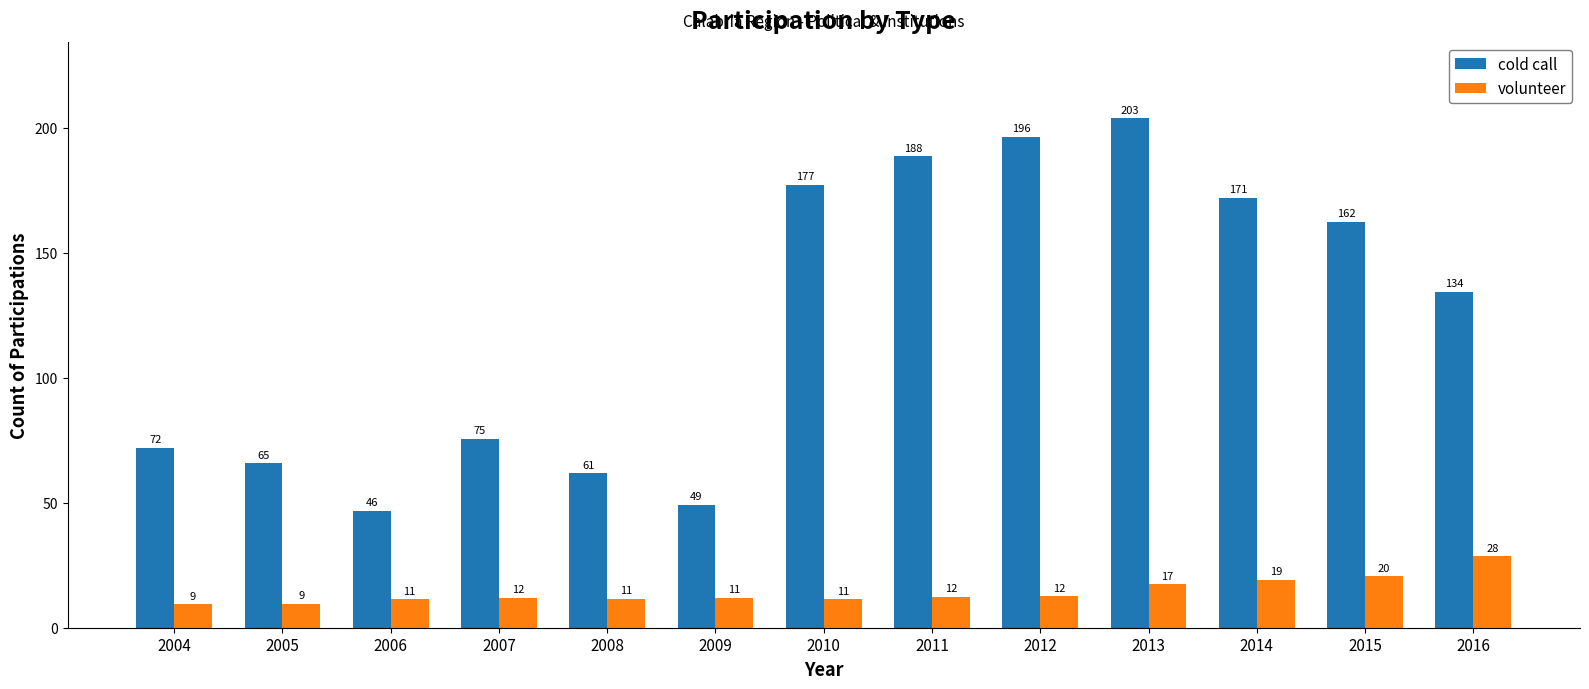

Reading left to right, what are all the values shown in this chart?

cold call: 72.1	65.7	46.8	75.7	61.7	49.0	177.1	188.6	196.5	203.8	171.9	162.4	134.3
volunteer: 9.3	9.5	11.3	12.0	11.4	11.8	11.3	12.2	12.5	17.3	19.0	20.5	28.5